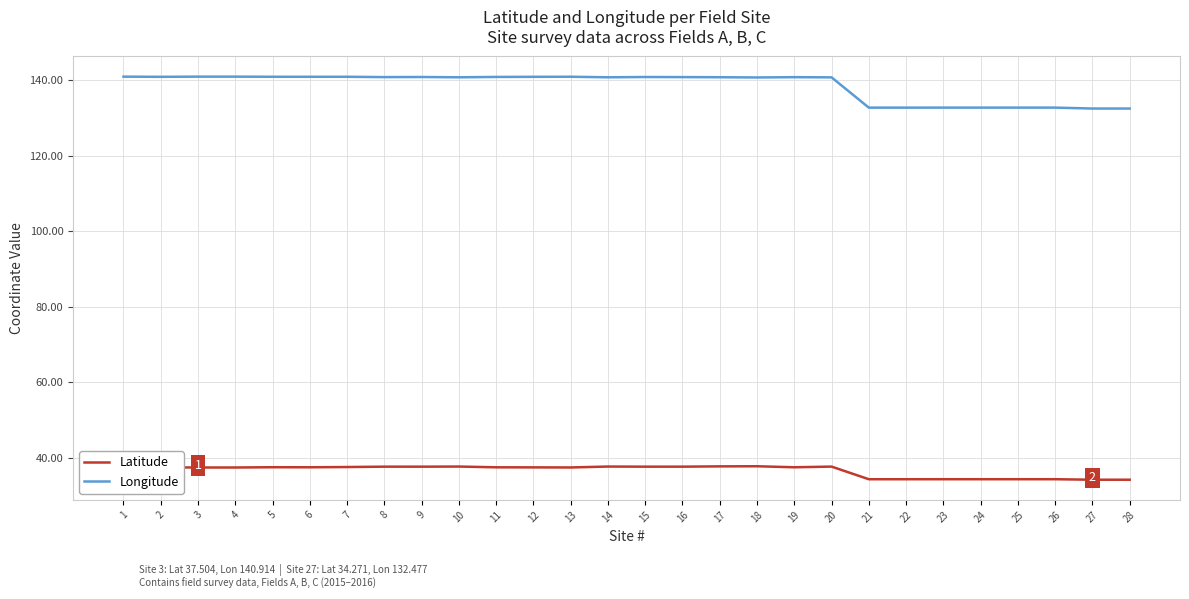

True or false: Longitude and Latitude intersect in this chart.

False